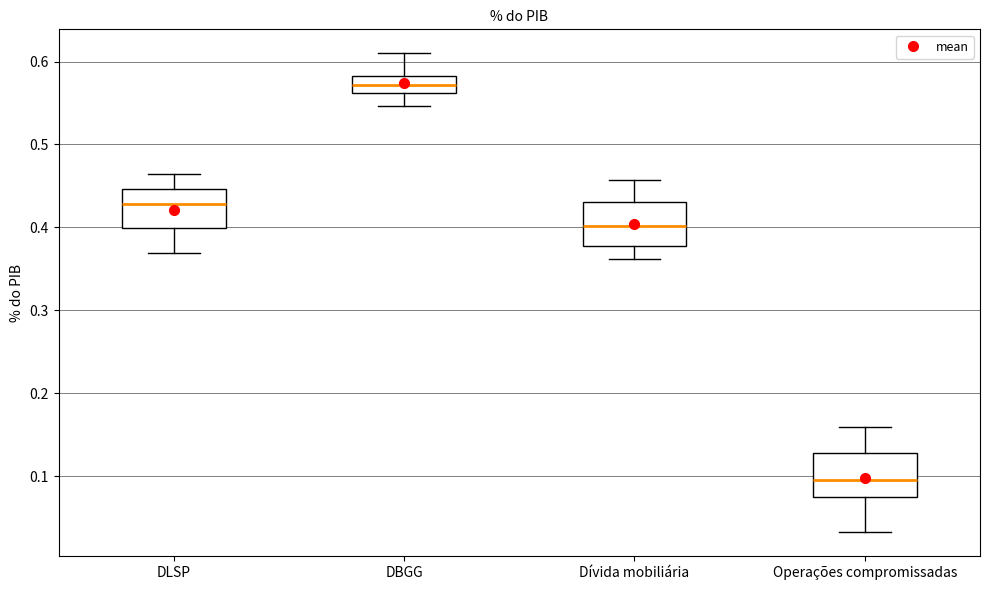

Reading left to right, read every box against the y-axis: the position of its median line, the range the box covers, and the ends of its whiskers. The values are not printed on the chart, so give them approximately, as read against the axis.

DLSP: median 0.43, box 0.40 to 0.45, whiskers 0.37 to 0.46
DBGG: median 0.57, box 0.56 to 0.58, whiskers 0.55 to 0.61
Dívida mobiliária: median 0.40, box 0.38 to 0.43, whiskers 0.36 to 0.46
Operações compromissadas: median 0.10, box 0.08 to 0.13, whiskers 0.03 to 0.16